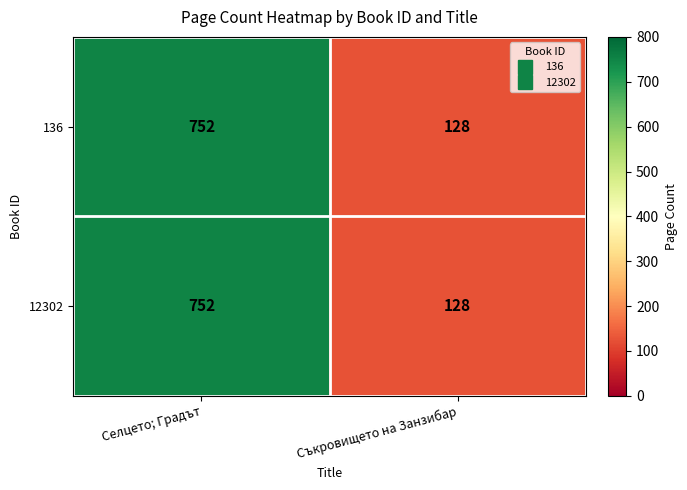

Which category has the lowest value across all series?

Съкровището на Занзибар